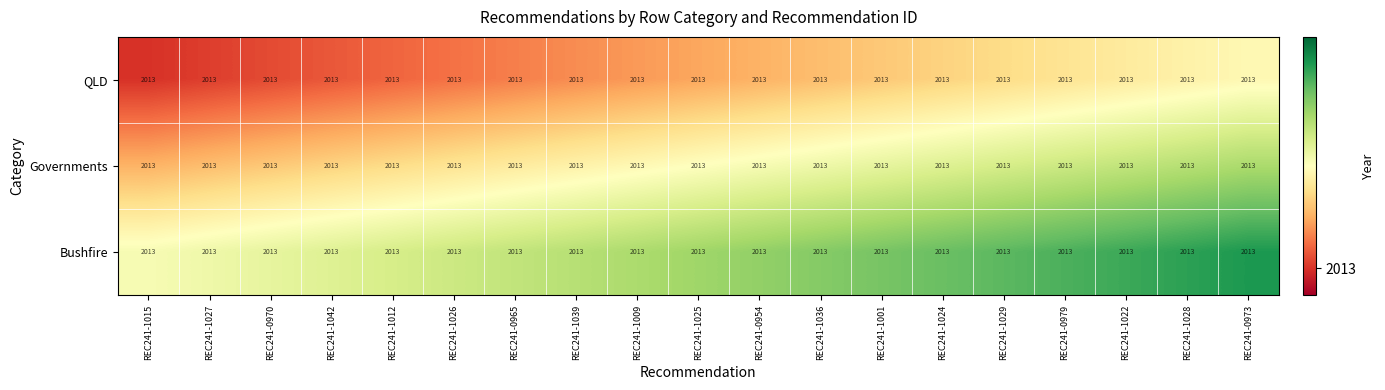

Count the Governments values in the range 2013 to 2014.

19